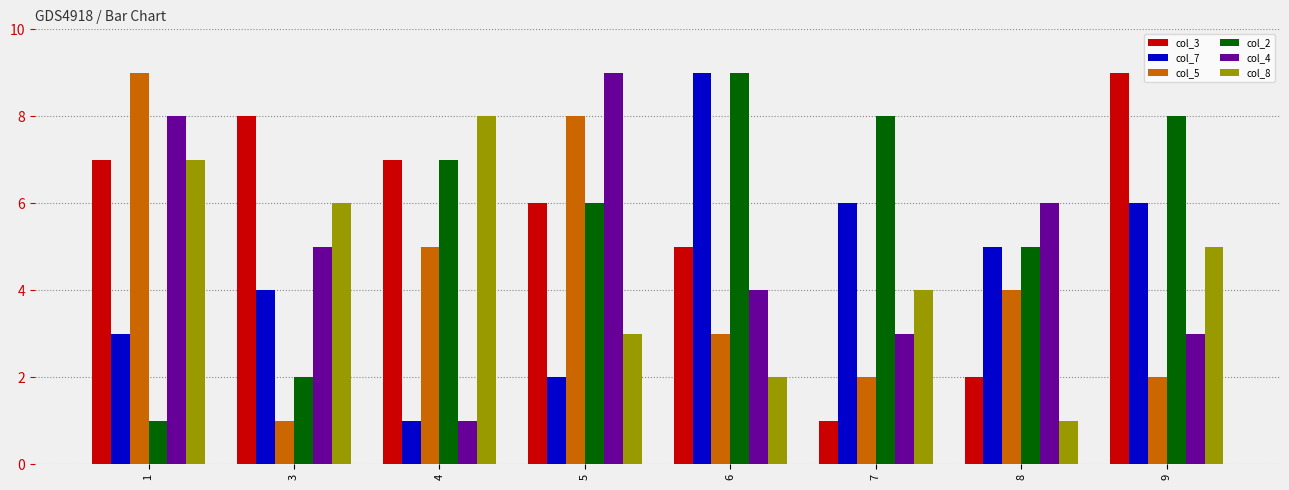

What is the difference between the col_7 values at 4 and 6?

8